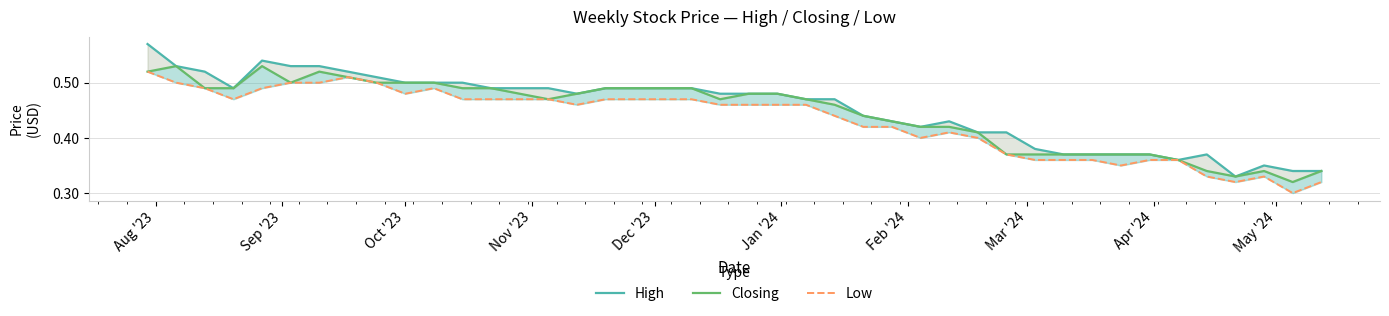

How many Low values are between 0 and 1?

40